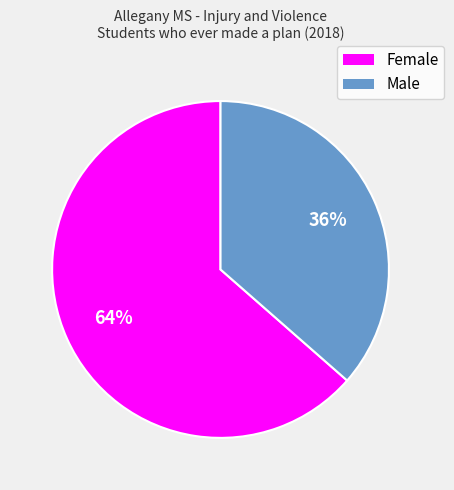

Is Female the majority of the pie?

Yes